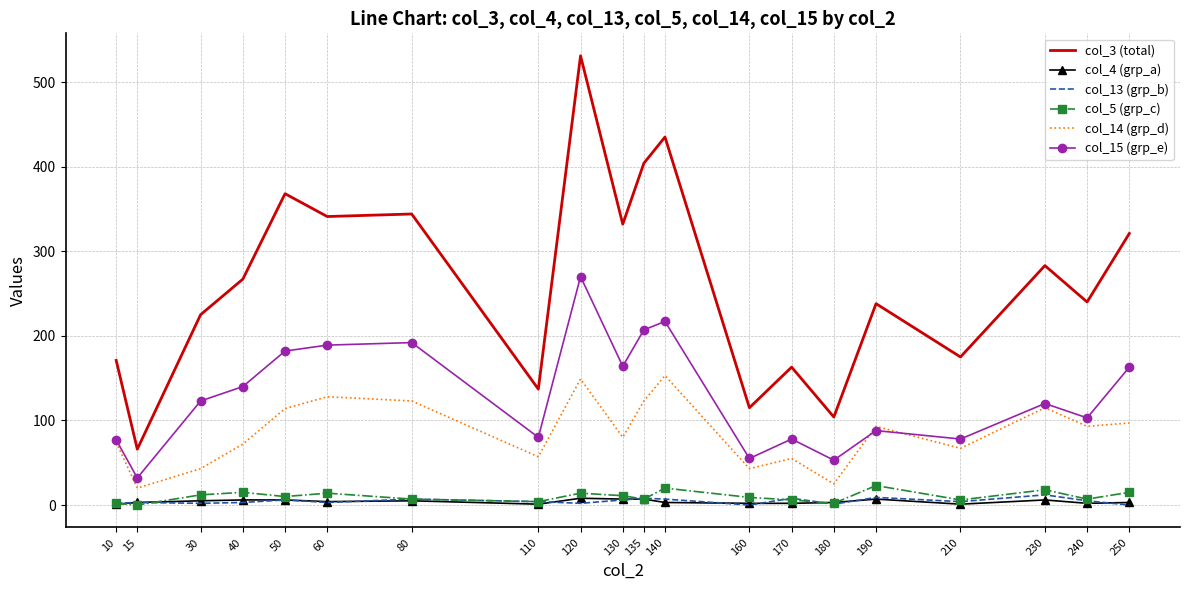

Is the value of col_5 (grp_c) at 140 greater than the value of col_4 (grp_a) at 170?

Yes